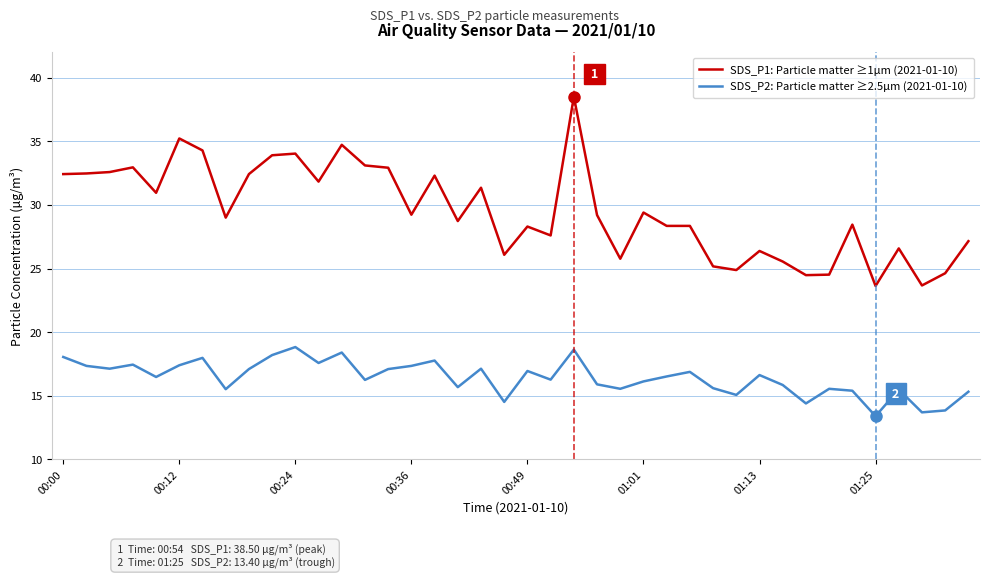

True or false: SDS_P2: Particle matter ≥2.5µm (2021-01-10) and SDS_P1: Particle matter ≥1µm (2021-01-10) cross at least once.

False